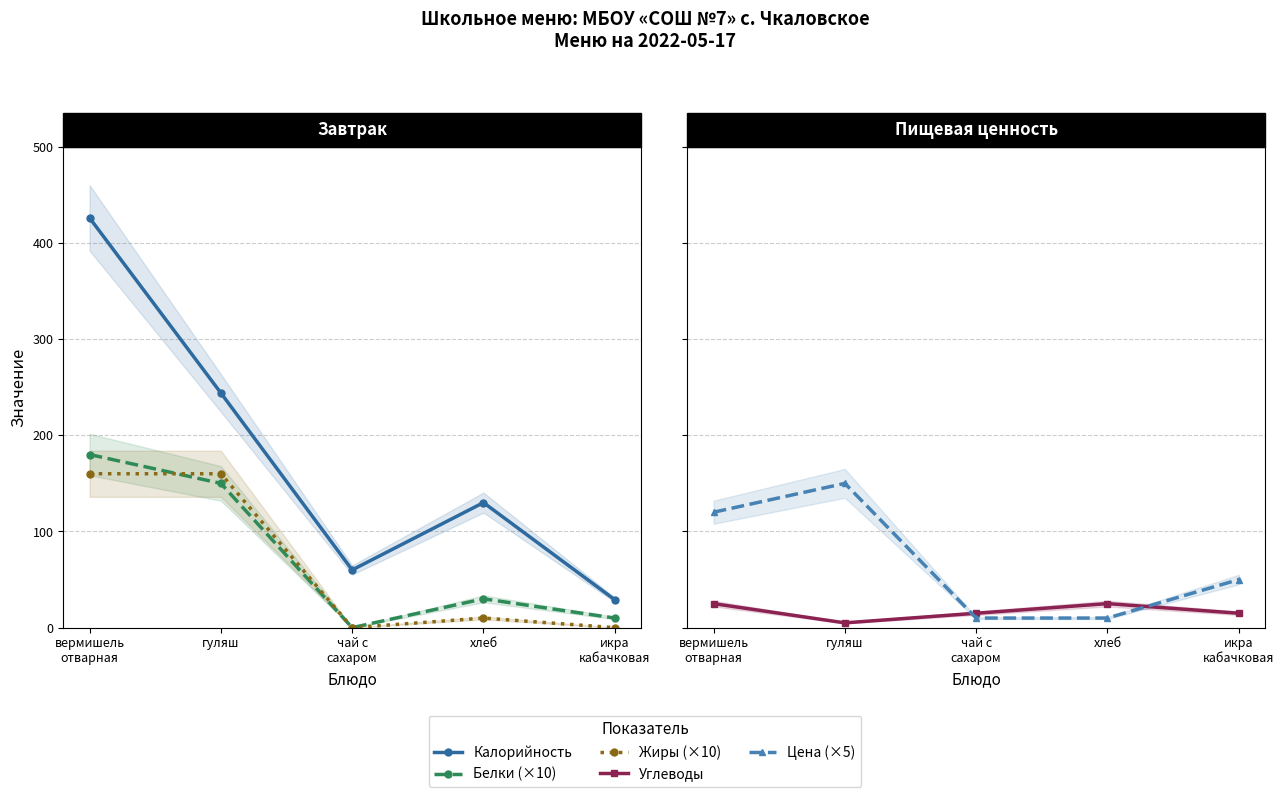

Is it true that Жиры (×10) equals 6 at хлеб?

False